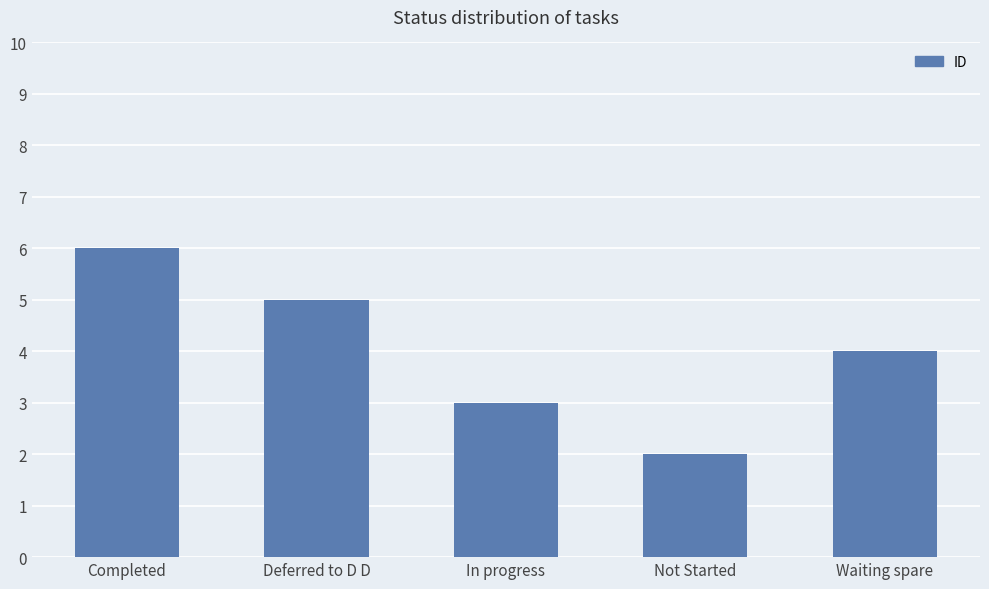

Reading left to right, extract all data points from this chart.

6	5	3	2	4